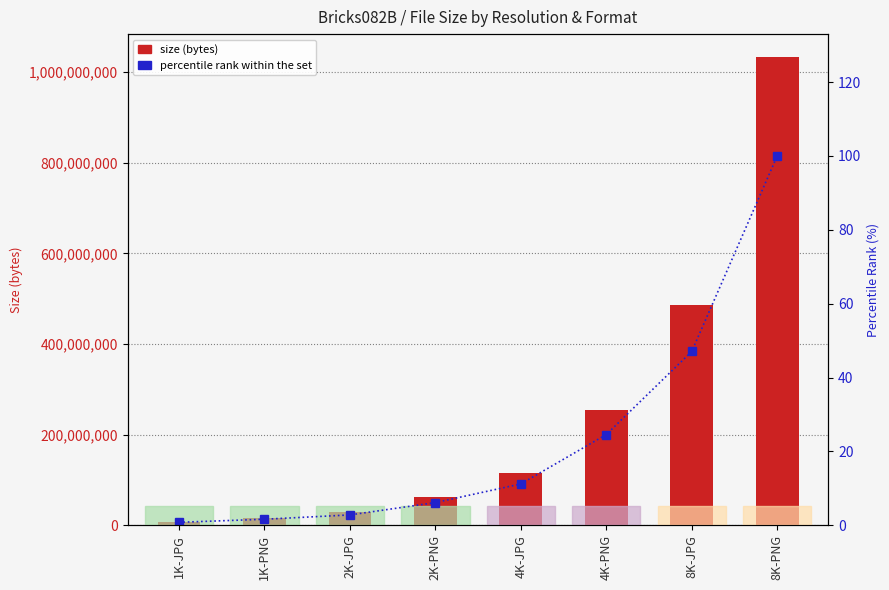

True or false: size has a value of 49868340.5 at 2K-JPG.

False